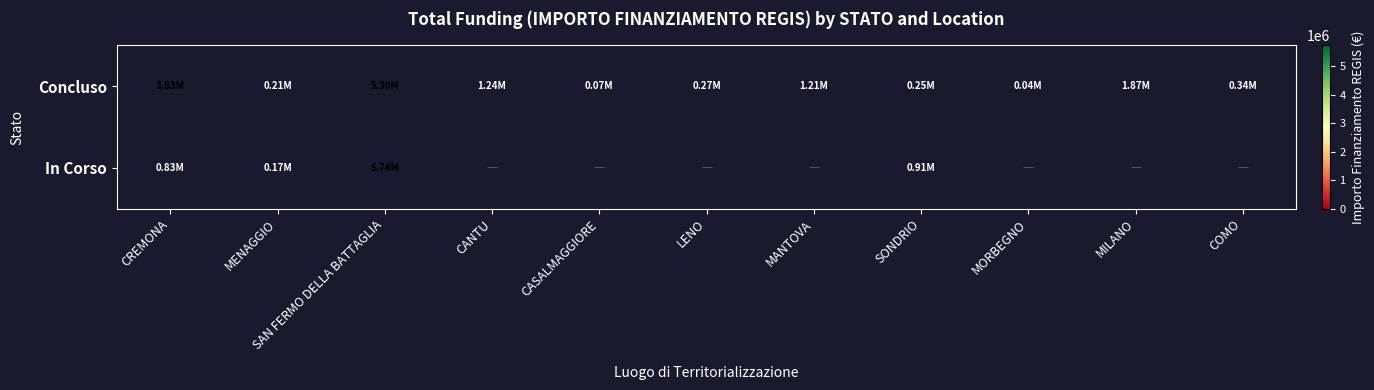

Where does the Concluso series first go above 344882?

CREMONA